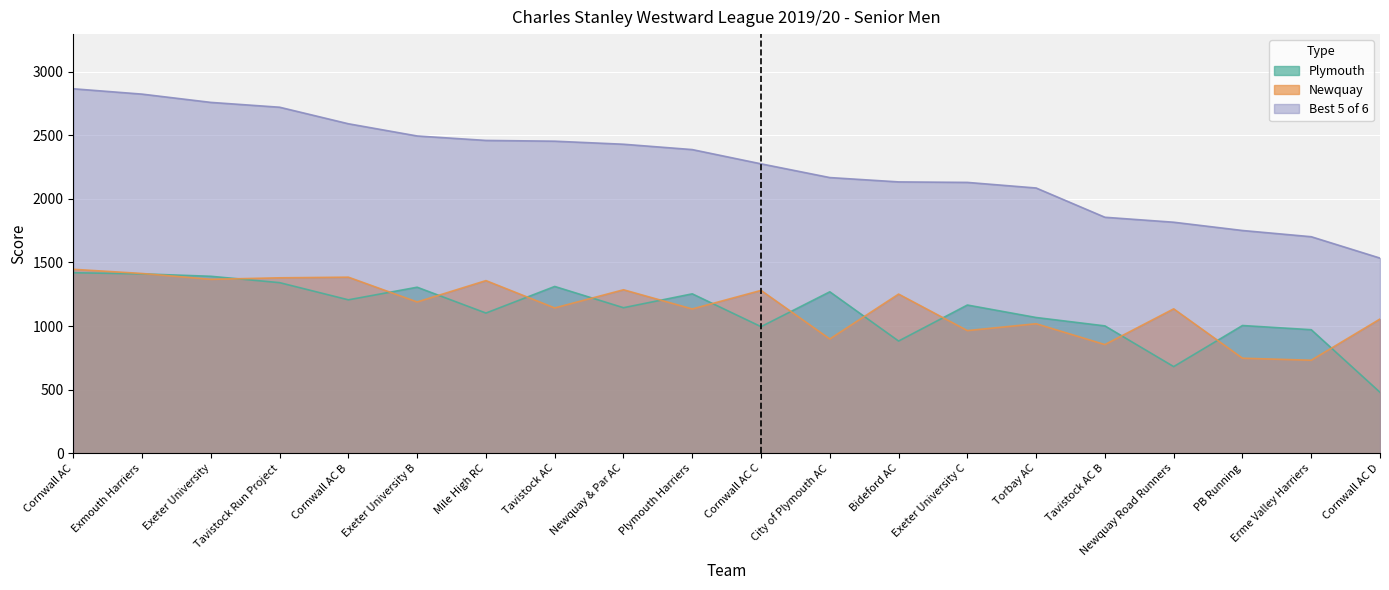

At which label does Plymouth reach its minimum?

Cornwall AC D